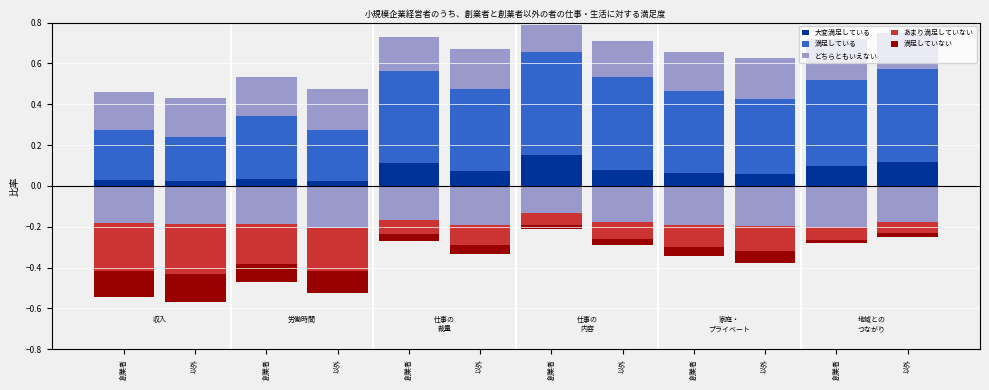

Reading left to right, extract all data points from this chart.

大変満足している: 0.0	0.0	0.0	0.0	0.1	0.1	0.1	0.1	0.1	0.1	0.1	0.1
満足している: 0.2	0.2	0.3	0.2	0.4	0.4	0.5	0.5	0.4	0.4	0.4	0.5
どちらともいえない: 0.2	0.2	0.2	0.2	0.2	0.2	0.1	0.2	0.2	0.2	0.2	0.2
あまり満足していない: -0.2	-0.2	-0.2	-0.2	-0.1	-0.1	-0.1	-0.1	-0.1	-0.1	-0.1	-0.1
満足していない: -0.1	-0.1	-0.1	-0.1	-0.0	-0.0	-0.0	-0.0	-0.0	-0.1	-0.0	-0.0